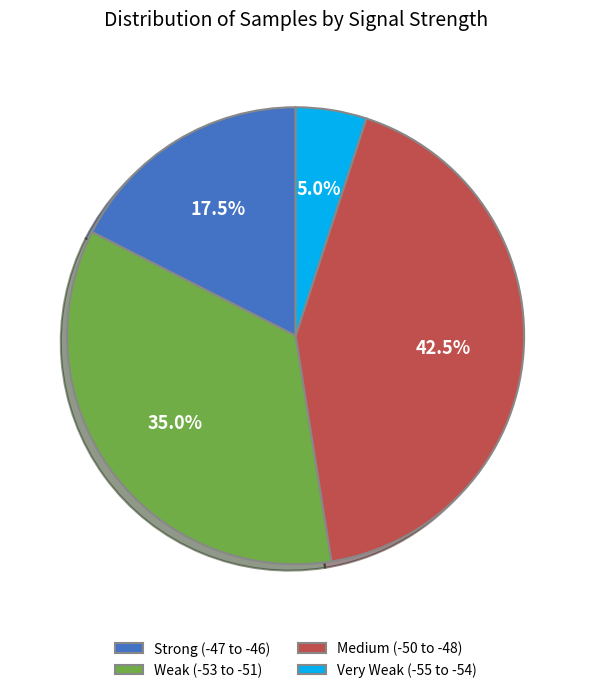

Which has a higher value, Weak (-53 to -51) or Very Weak (-55 to -54)?

Weak (-53 to -51)